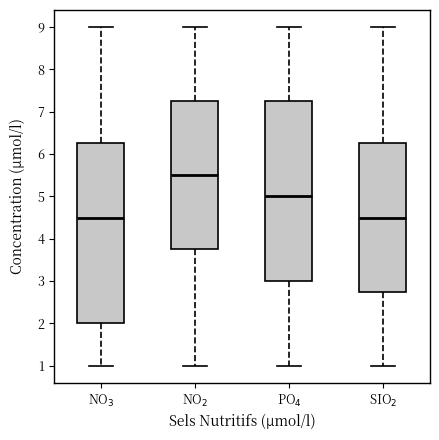

Where is the lower edge of the box for SIO$_2$ on the y-axis? The values are not printed on the chart, so give them approximately, as read against the axis.

2.8